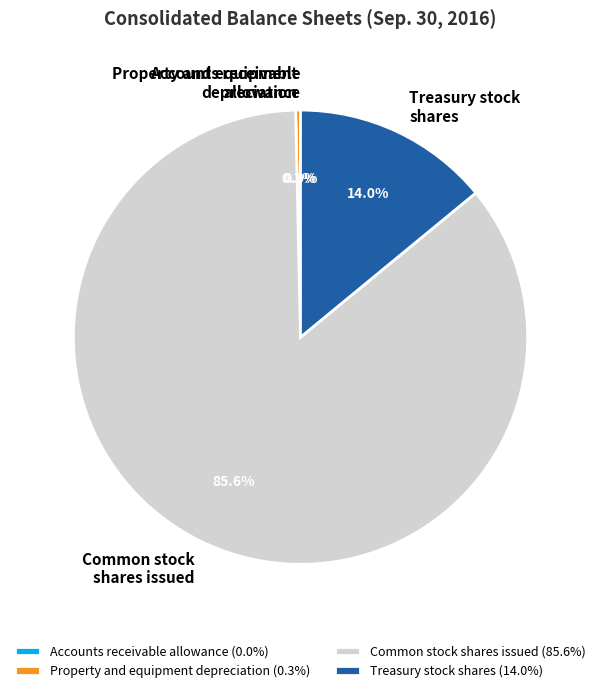

Is the sum of Common stock shares issued and Treasury stock shares greater than half?

Yes